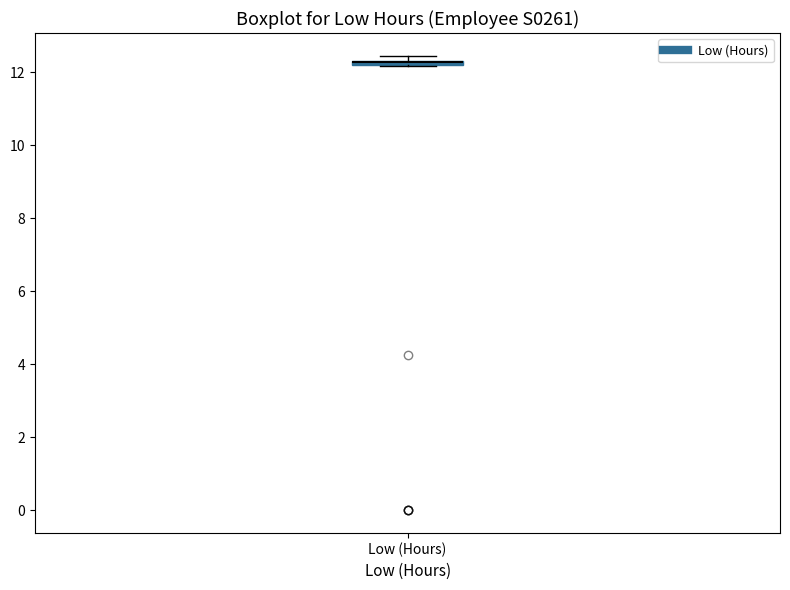

Where is the upper edge of the box for Low (Hours) on the y-axis? The values are not printed on the chart, so give them approximately, as read against the axis.

12.4